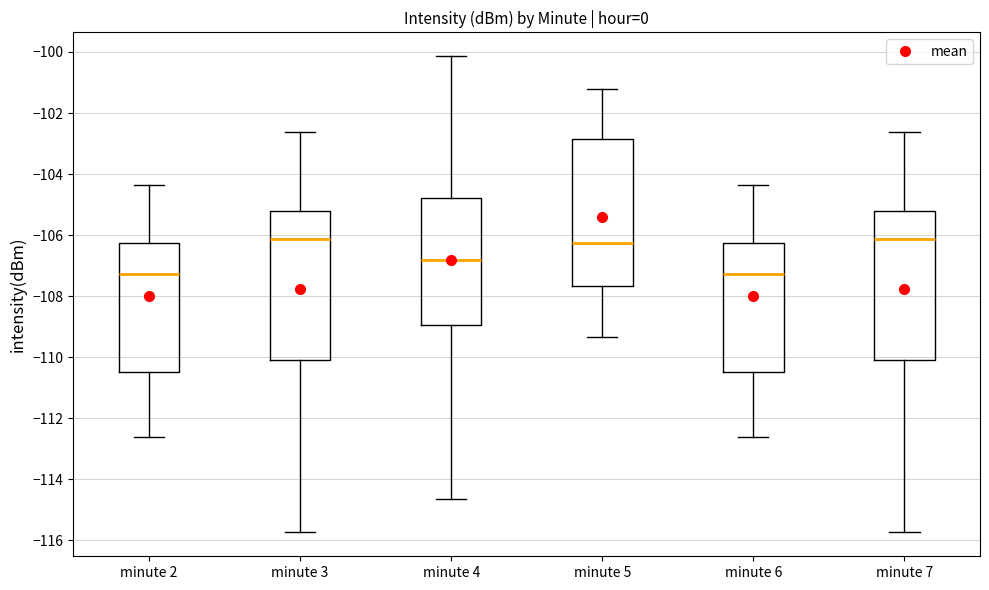

Where does the median line of the box for minute 2 sit on the y-axis? The values are not printed on the chart, so give them approximately, as read against the axis.

-107.2